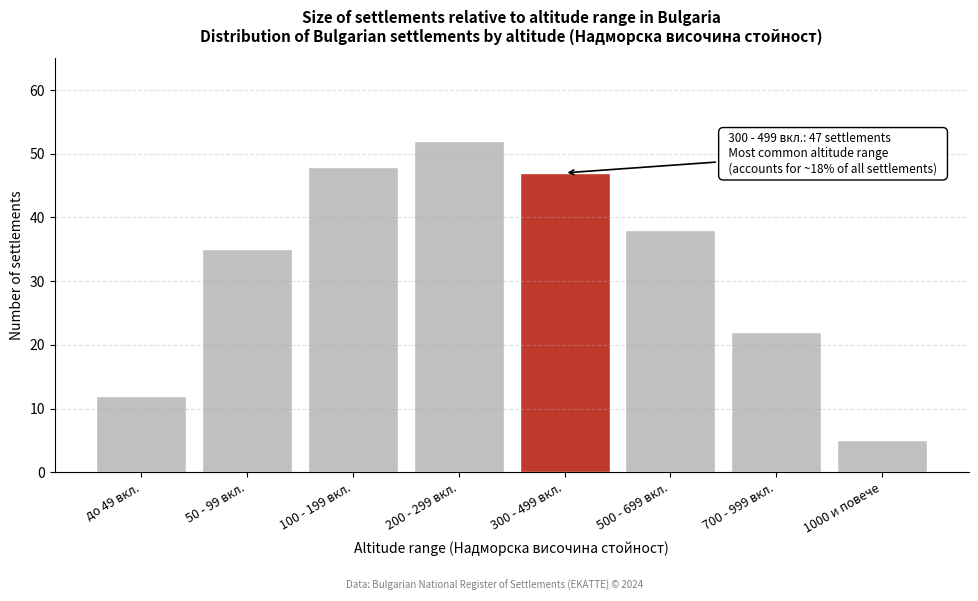

Reading left to right, list all the values displayed in this chart.

12	35	48	52	47	38	22	5